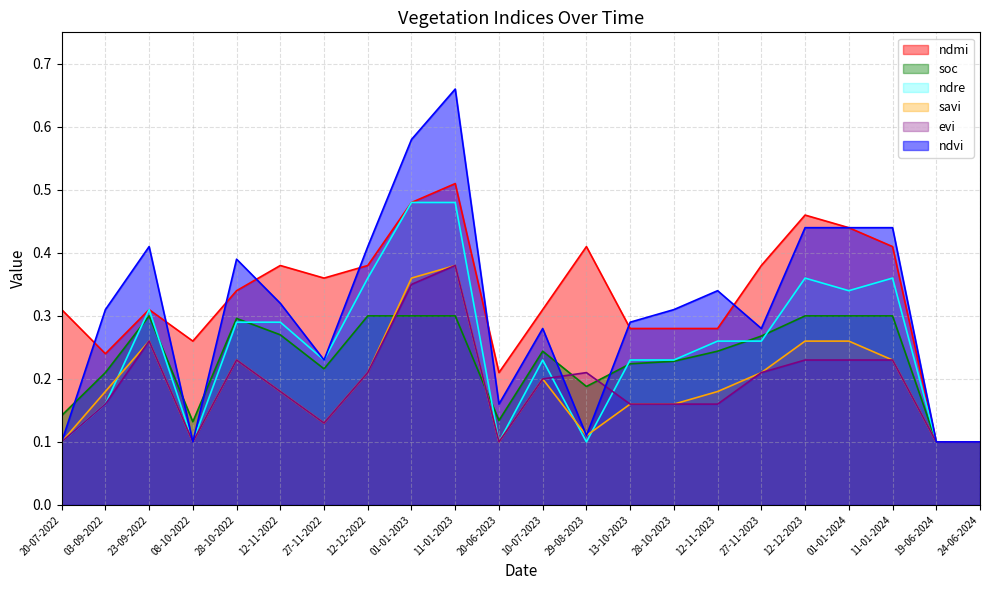

What is the total value across all series at 28-10-2022?

1.8